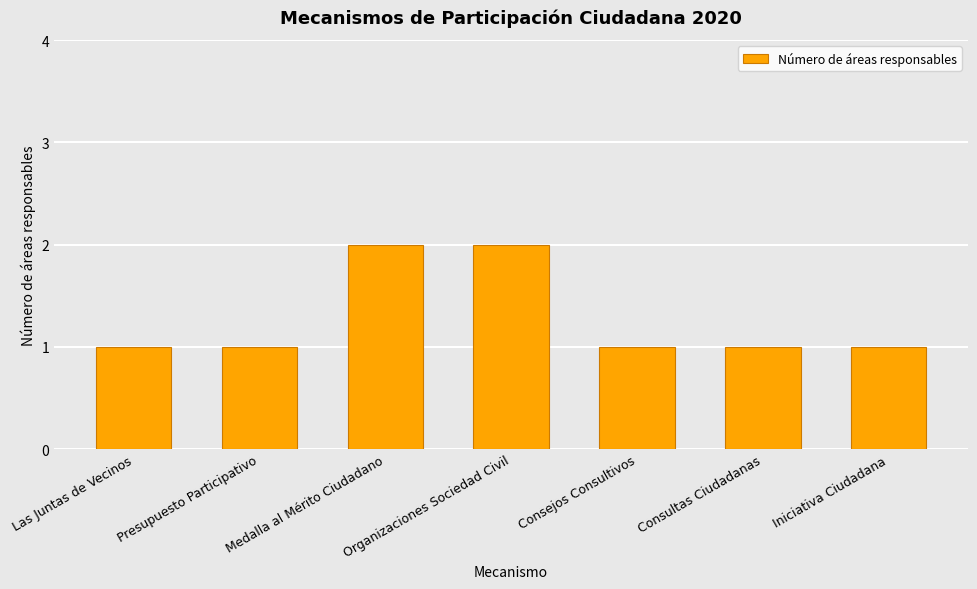

What is the average value?

1